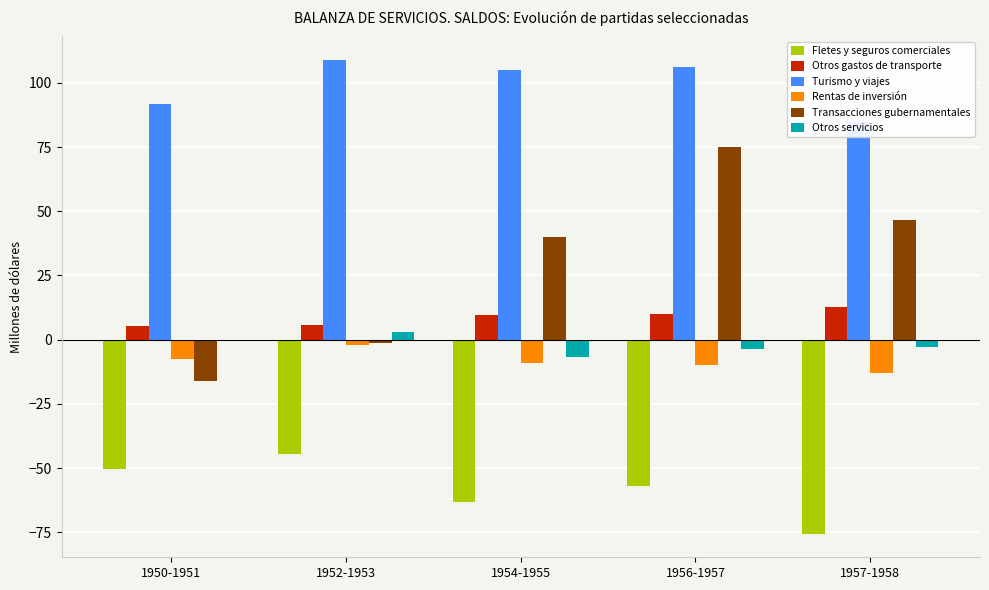

What is the average value of the Otros servicios series?

-2.0